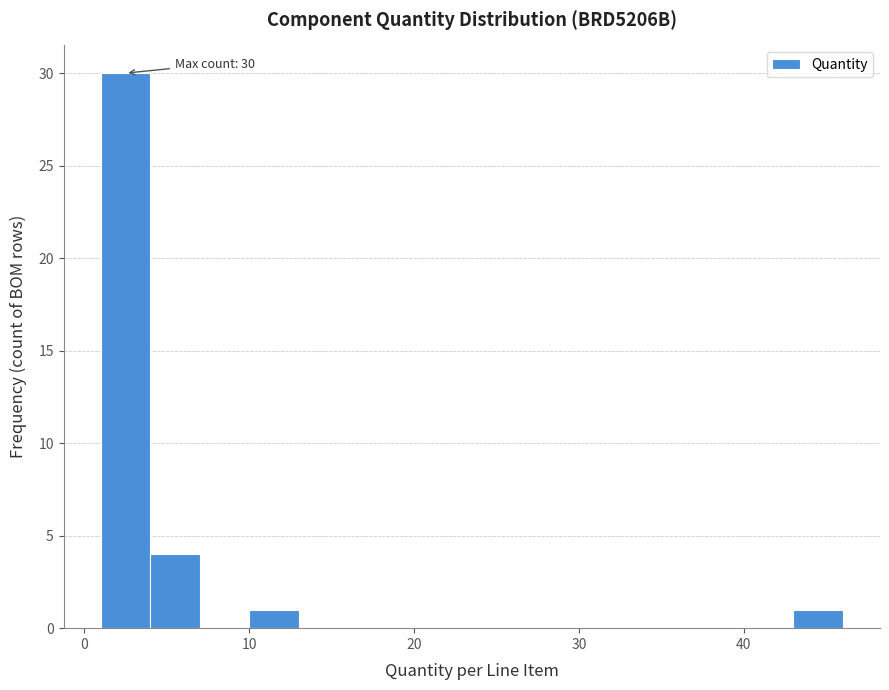

Read against the x-axis, roughly where is the centre of the tallest bar?

3